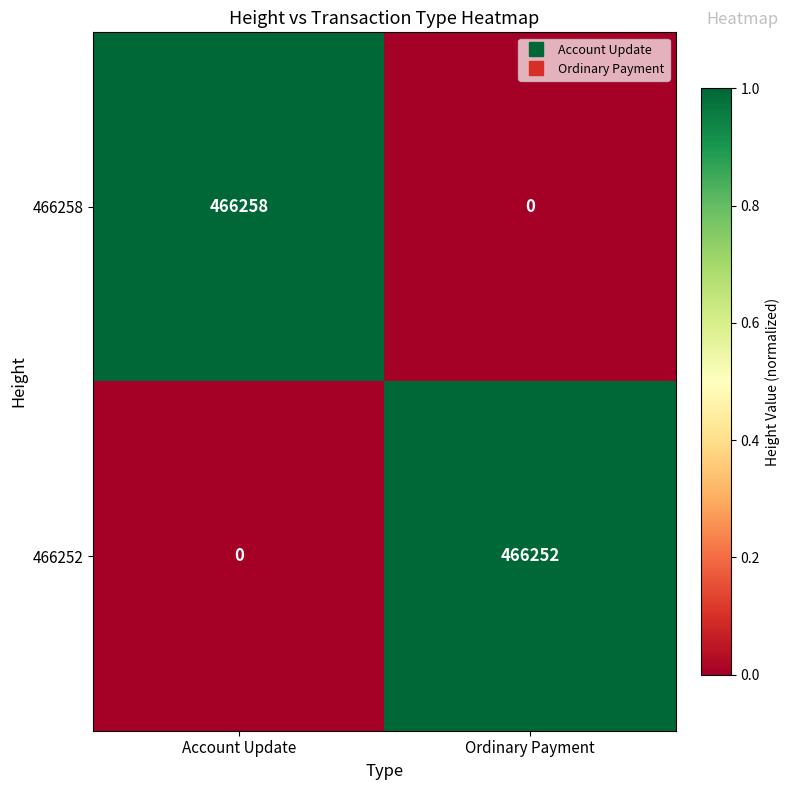

What is the spread (max minus min) of values at Account Update?

466258